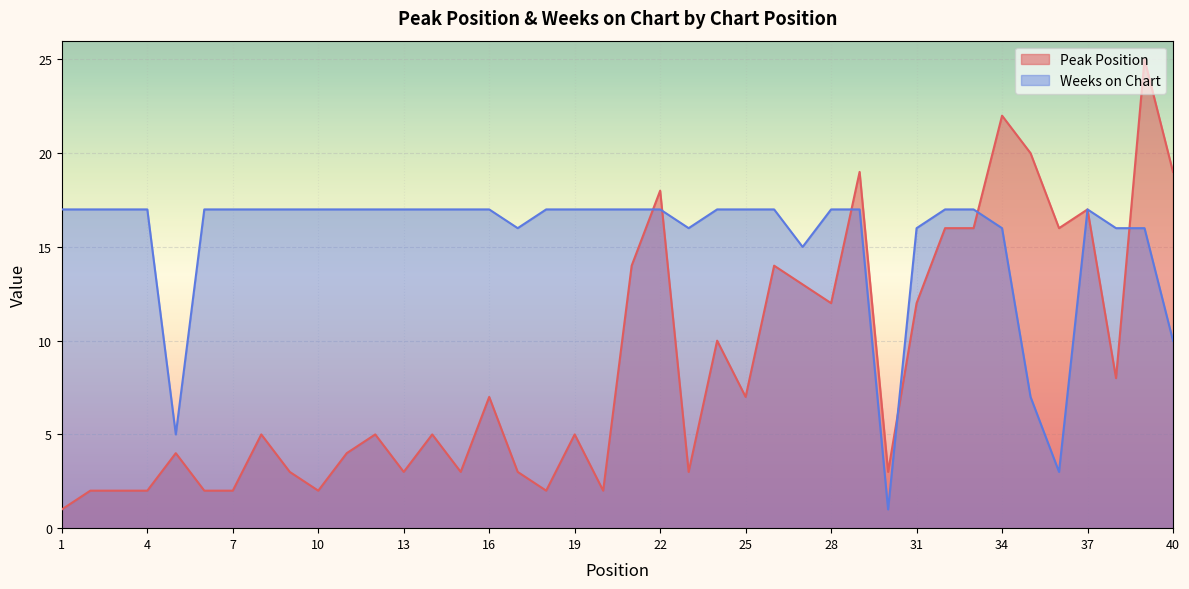

Which has a higher value, 38 or 29?

29